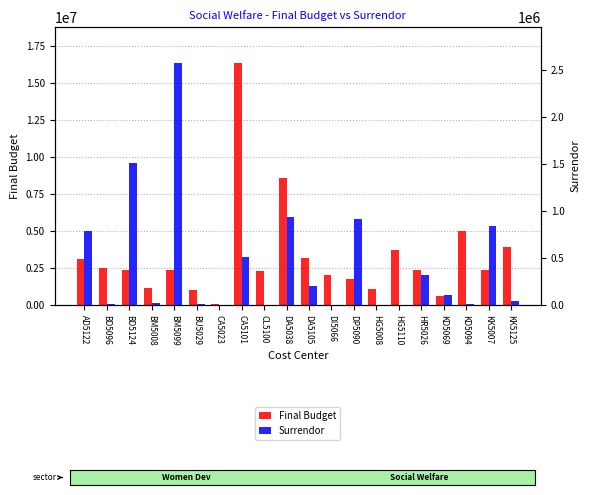

Rank the series by their average value, from highest to lowest.

Final Budget, Surrendor